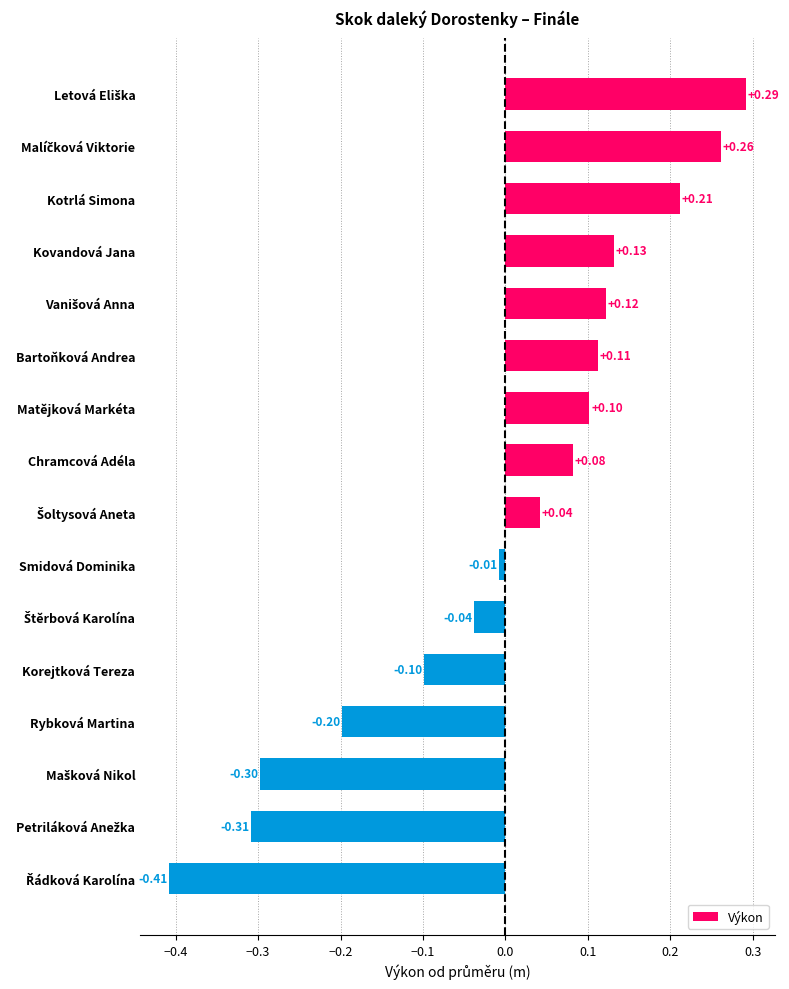

What is the difference between the maximum and minimum values?

0.7